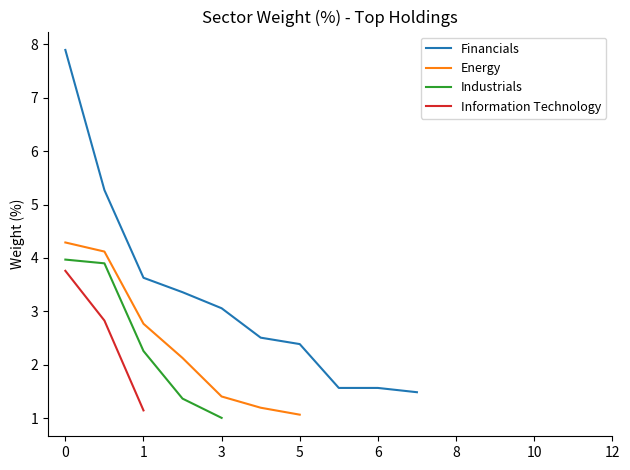

True or false: Industrials and Financials intersect in this chart.

False